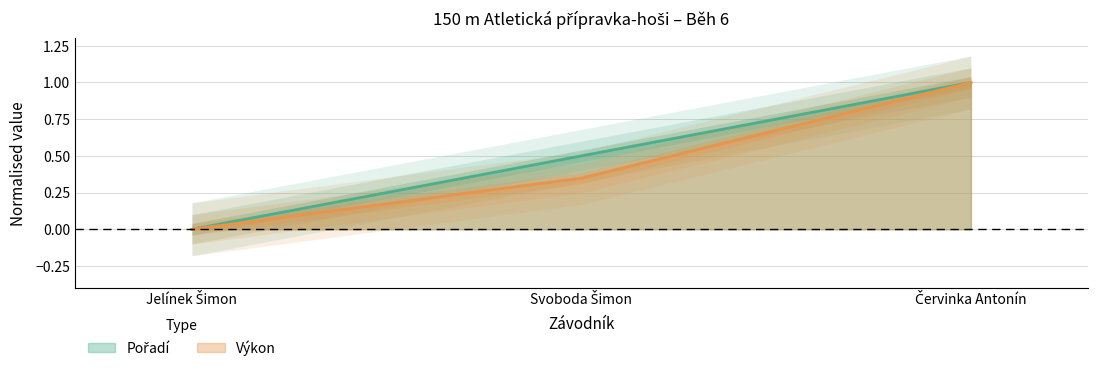

At which category is the sum across all series the highest?

Červinka Antonín